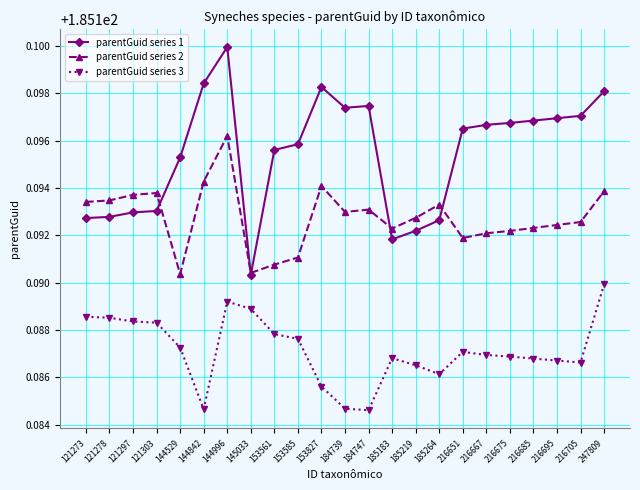

Rank the series by their maximum value, from lowest to highest.

parentGuid series 3, parentGuid series 2, parentGuid series 1